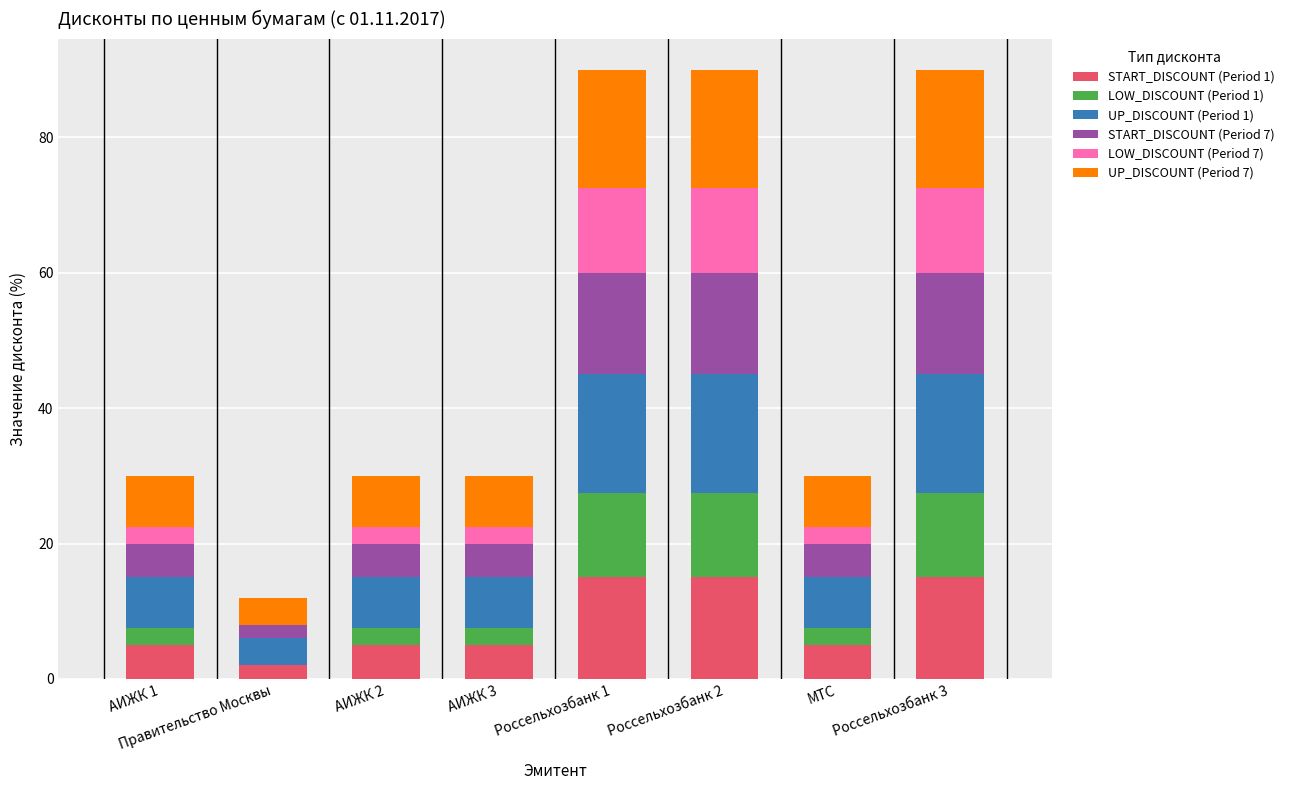

How many categories are shown in the chart?

8